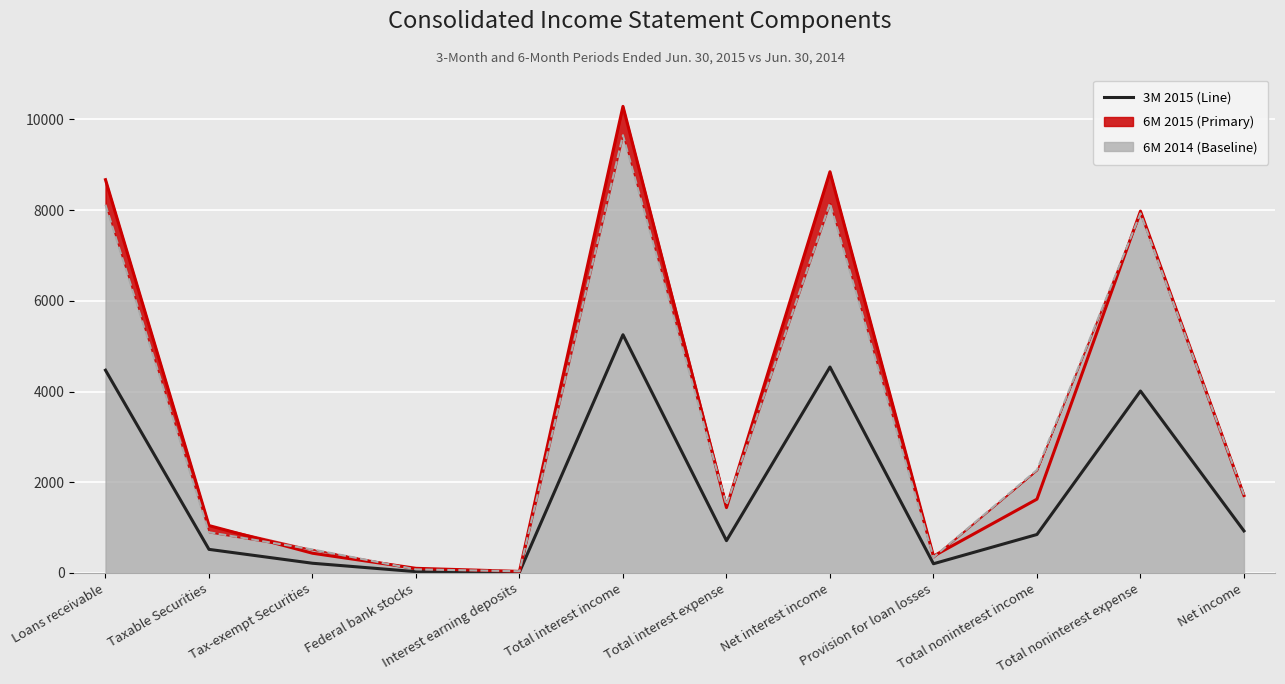

What is the difference between the maximum and minimum values?

5233